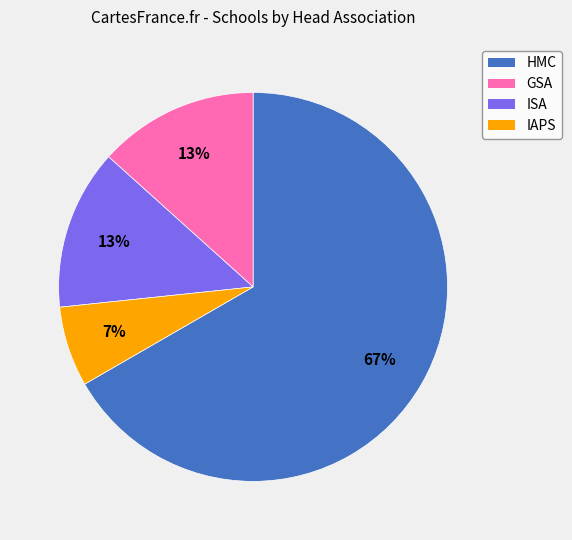

What is the majority slice?

HMC